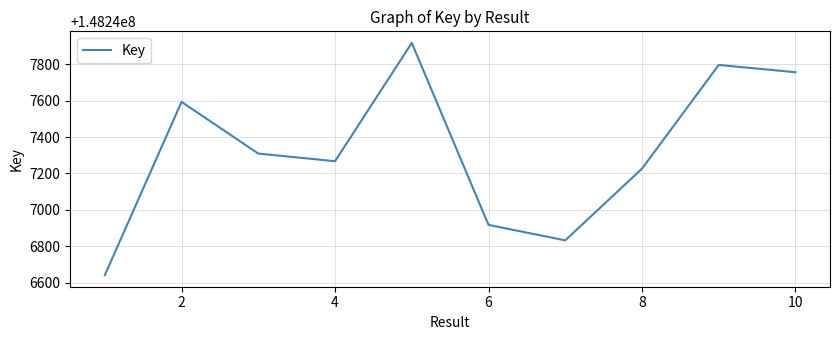

Does the chart have visible grid lines?

Yes